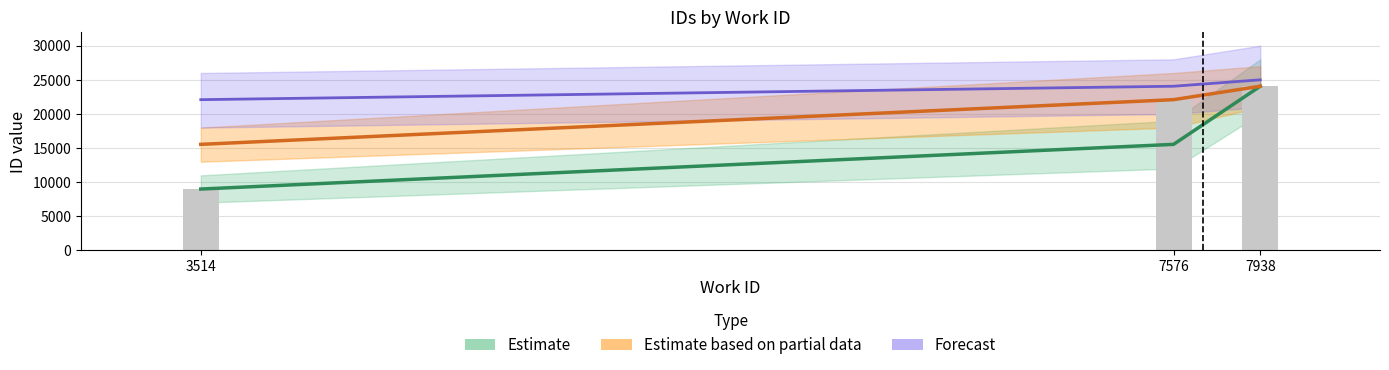

The value of Forecast at 3514 is 7512. True or false?

False